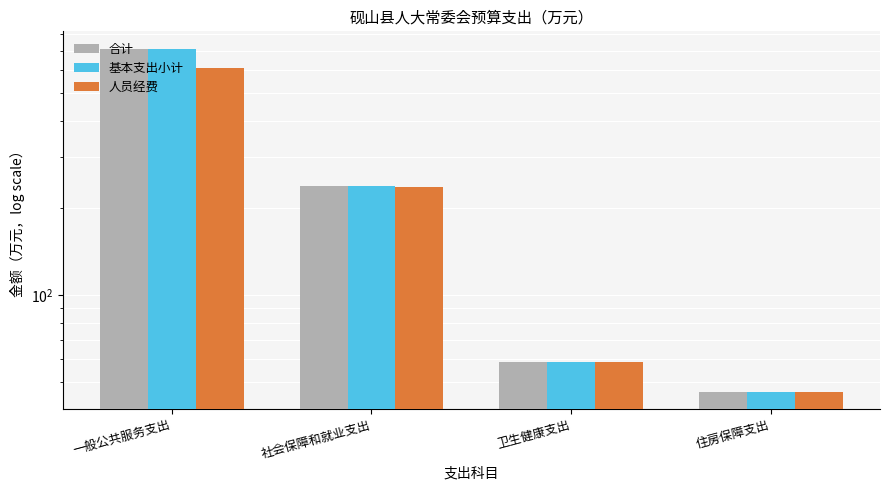

How many distinct data groups are displayed?

3